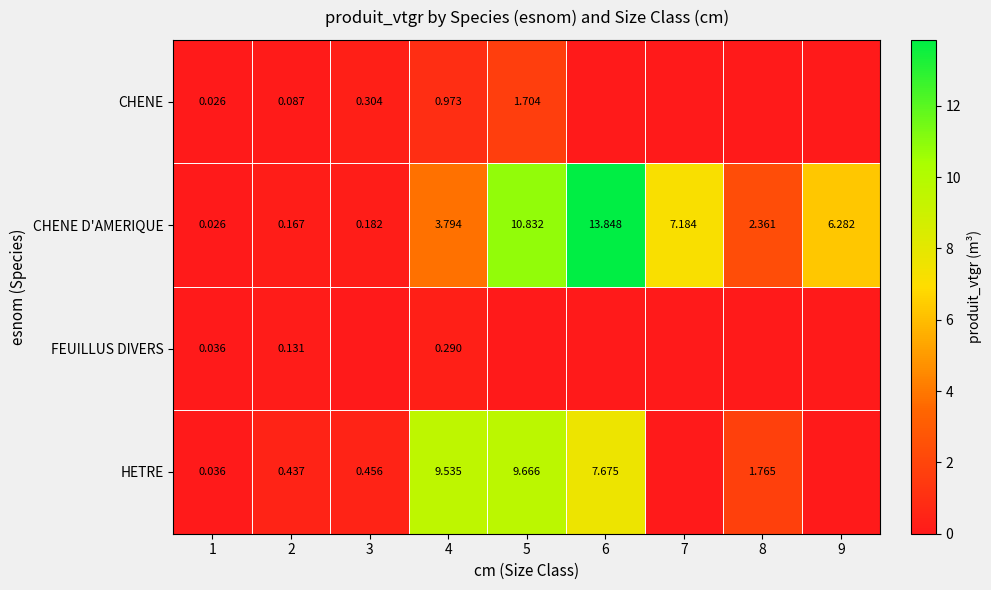

What is the total value across all series at 4?

14.6